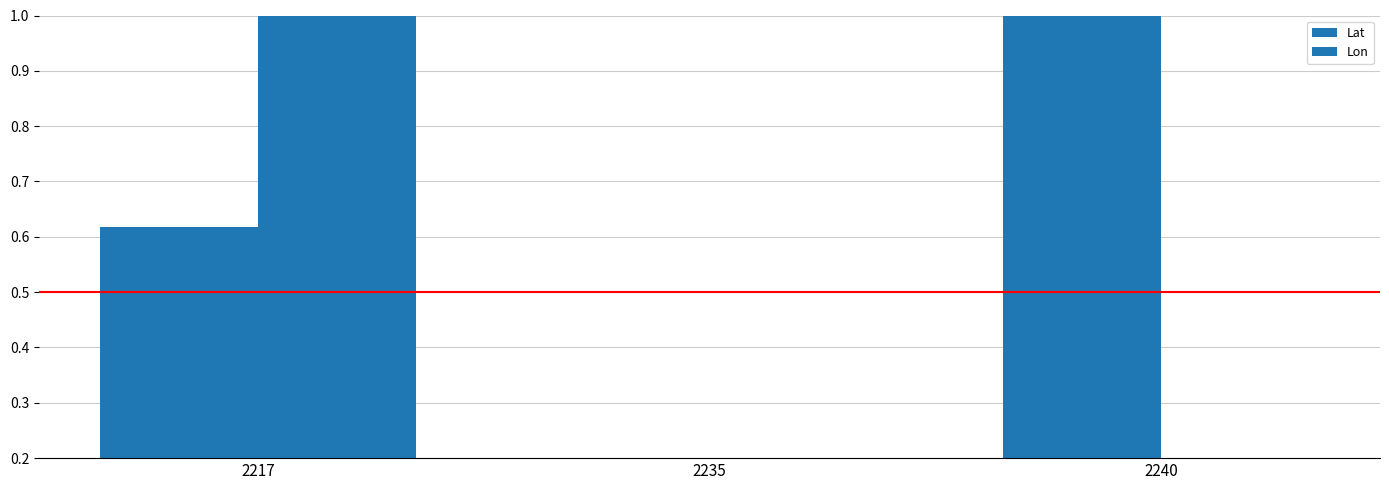

How many bars are there in total?

6